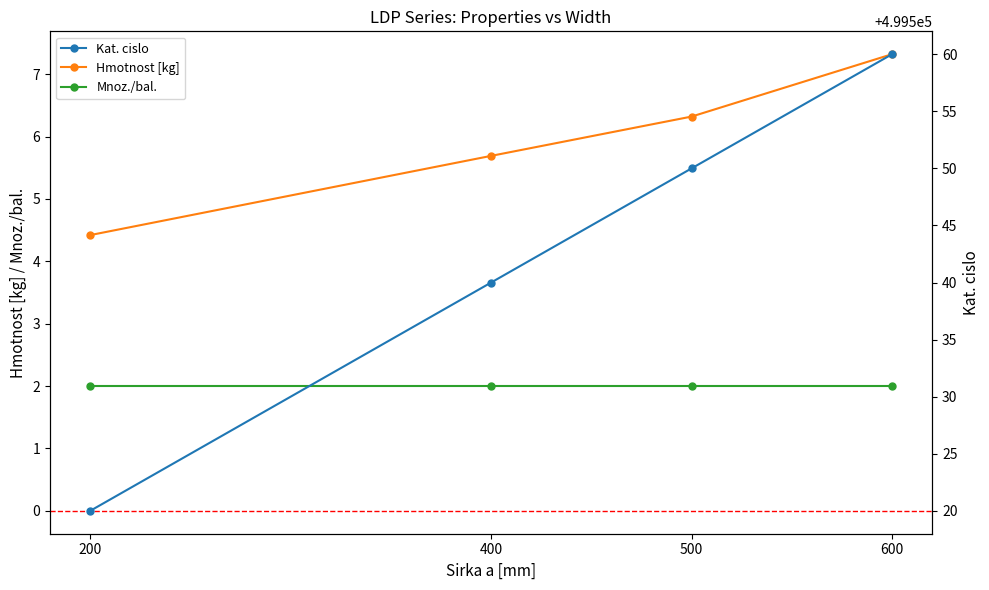

At which label is Hmotnost [kg] closest to 5?

200